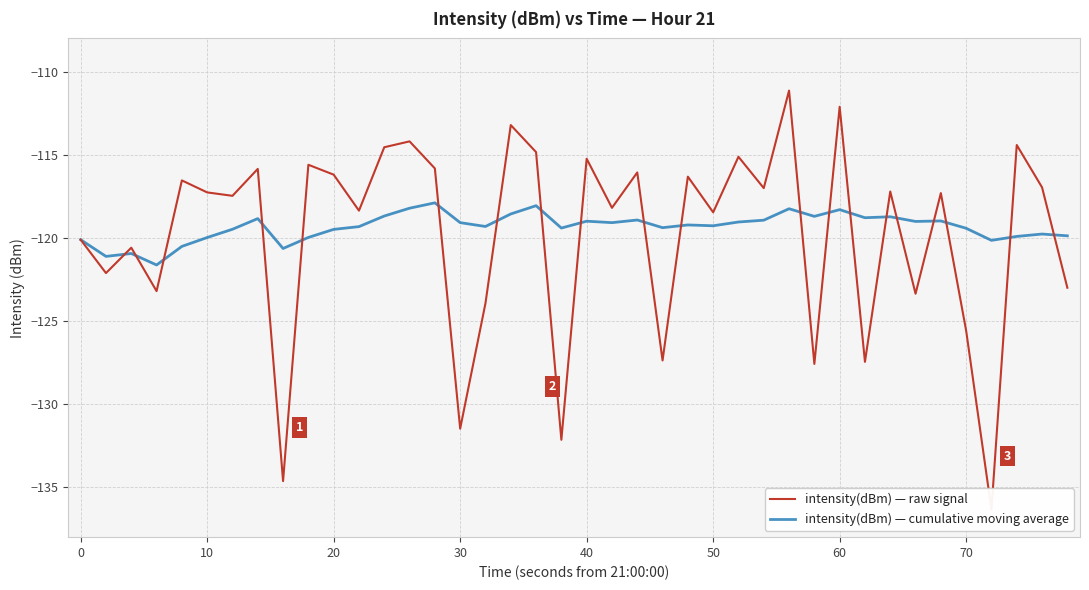

Is it true that intensity(dBm) — cumulative moving average equals -118.3 at 60?

True